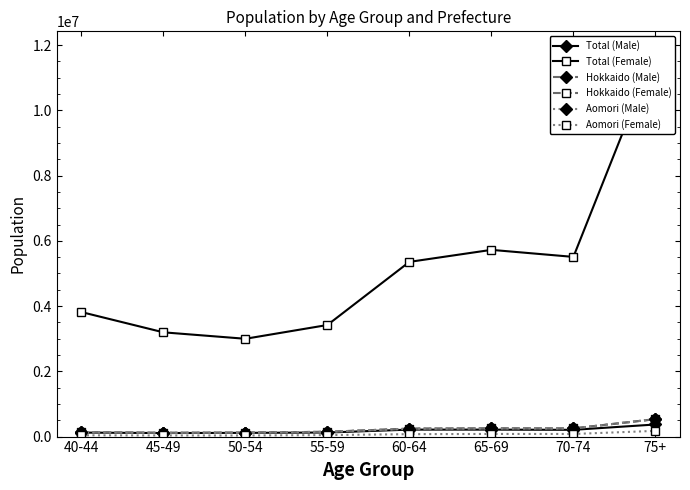

Where is Total (Female) nearest to the value 7414227?

65-69